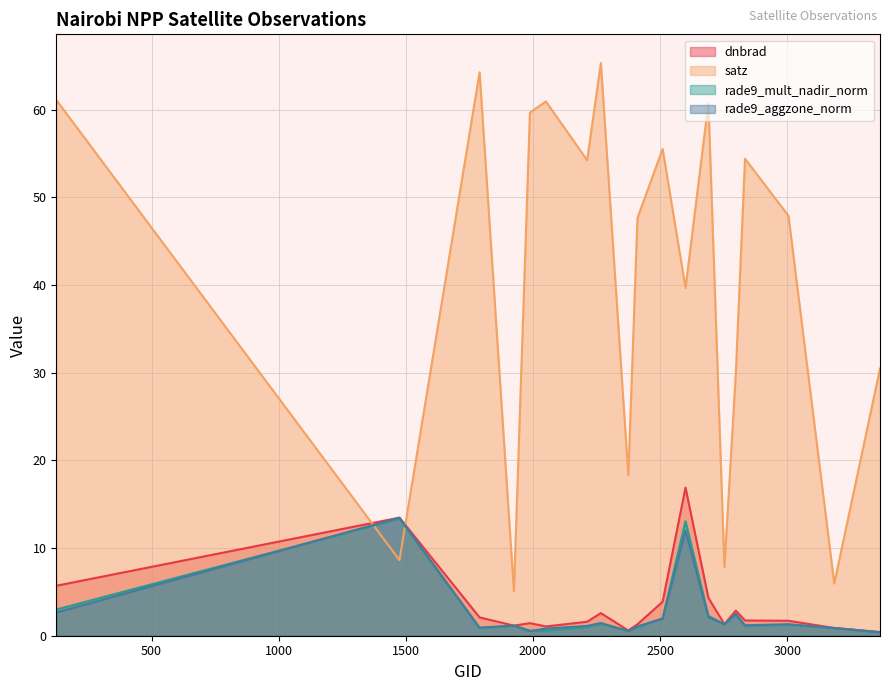

How many lines are shown in the chart?

4